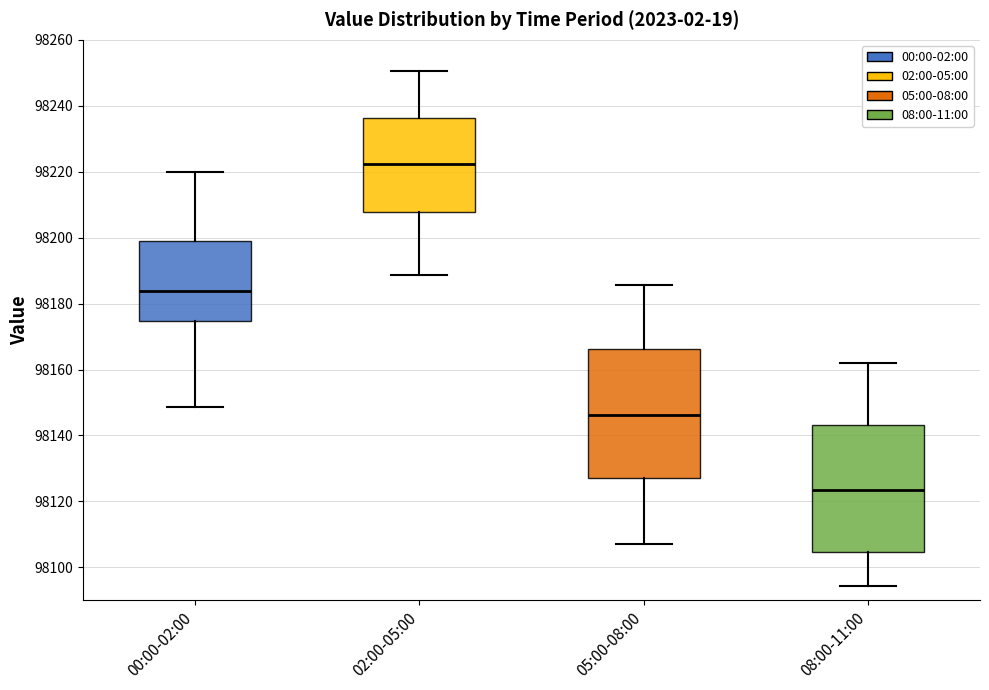

Reading left to right, read every box against the y-axis: the position of its median line, the range the box covers, and the ends of its whiskers. The values are not printed on the chart, so give them approximately, as read against the axis.

00:00-02:00: median 98184, box 98174 to 98198, whiskers 98148 to 98220
02:00-05:00: median 98222, box 98208 to 98236, whiskers 98188 to 98250
05:00-08:00: median 98146, box 98128 to 98166, whiskers 98108 to 98186
08:00-11:00: median 98124, box 98104 to 98144, whiskers 98094 to 98162